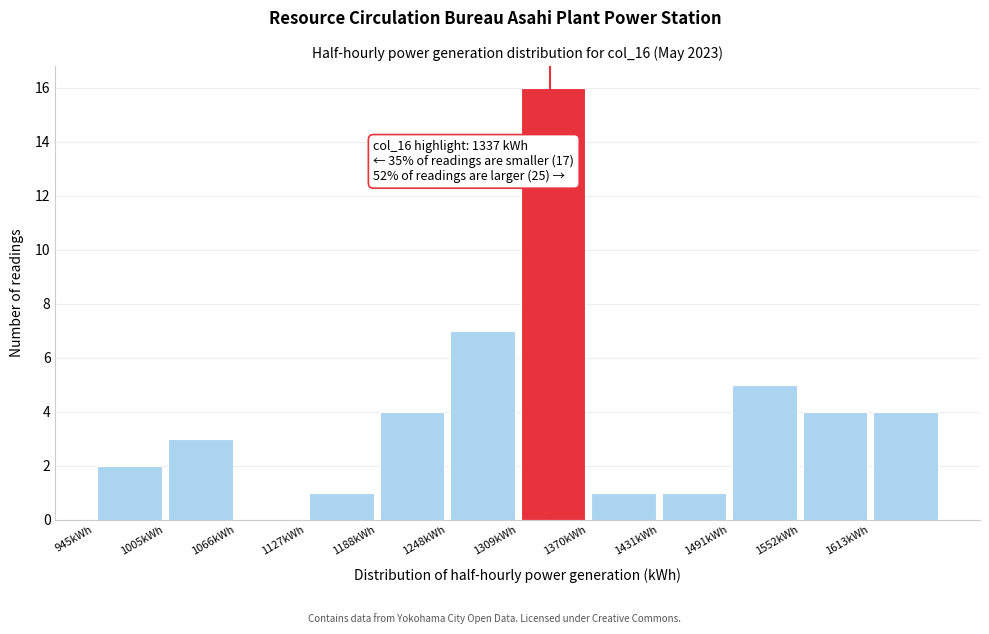

Over which range of the x-axis is the bar tallest?

1310 to 1370